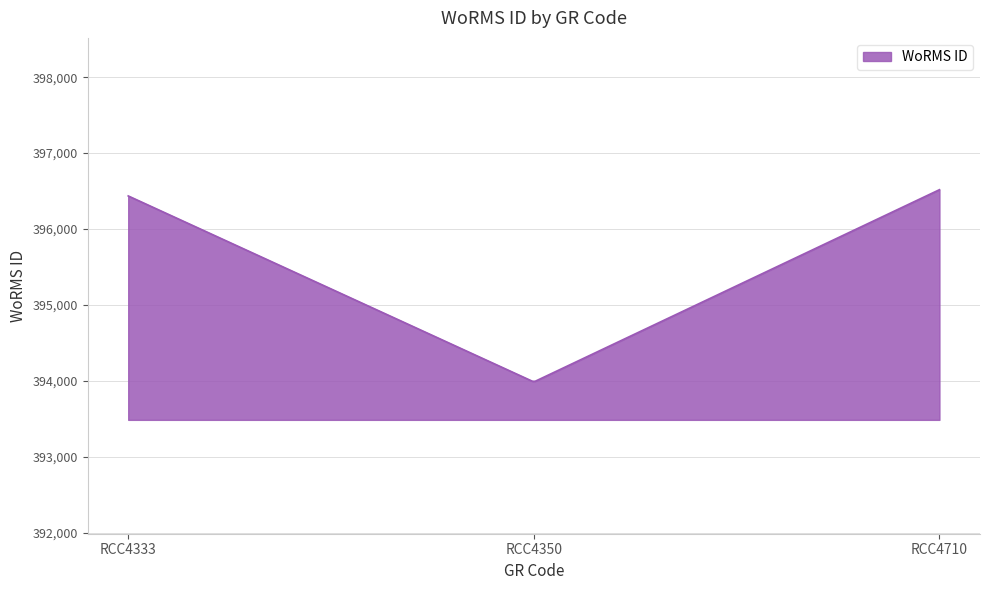

What is the maximum value shown in the chart?

396518.0